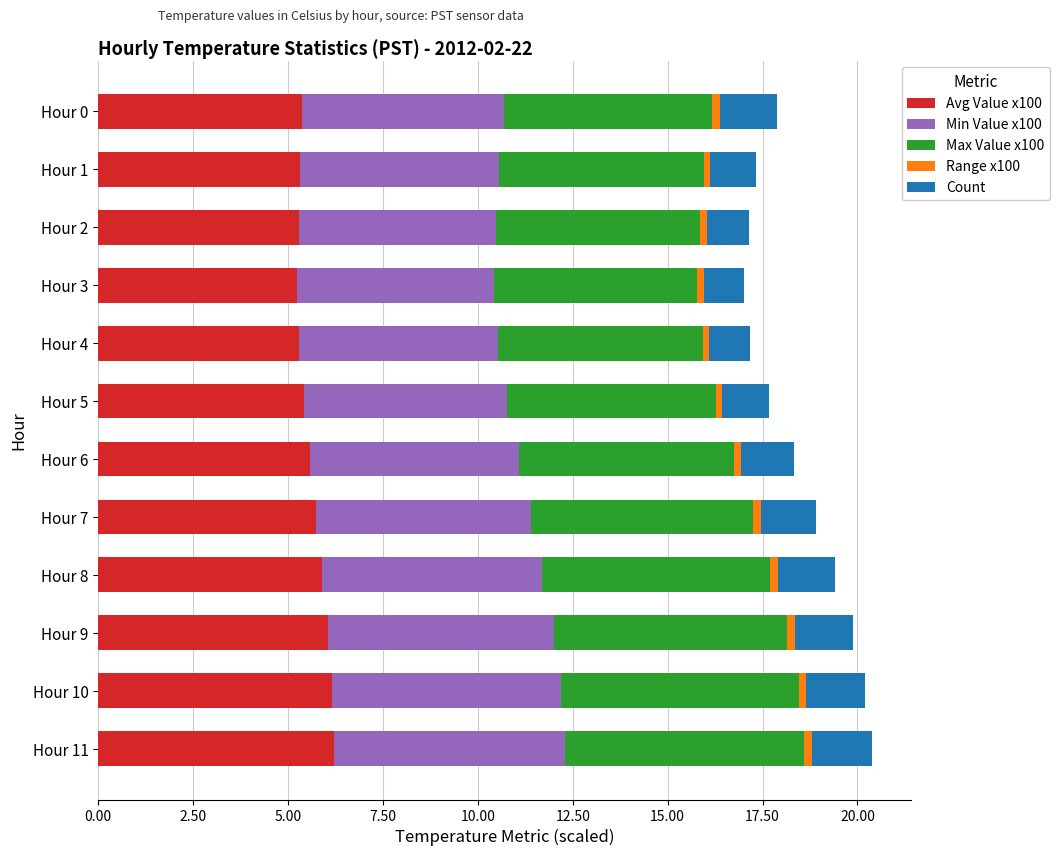

The Avg Value x100 series shows 5.8 at Hour 7. True or false?

True